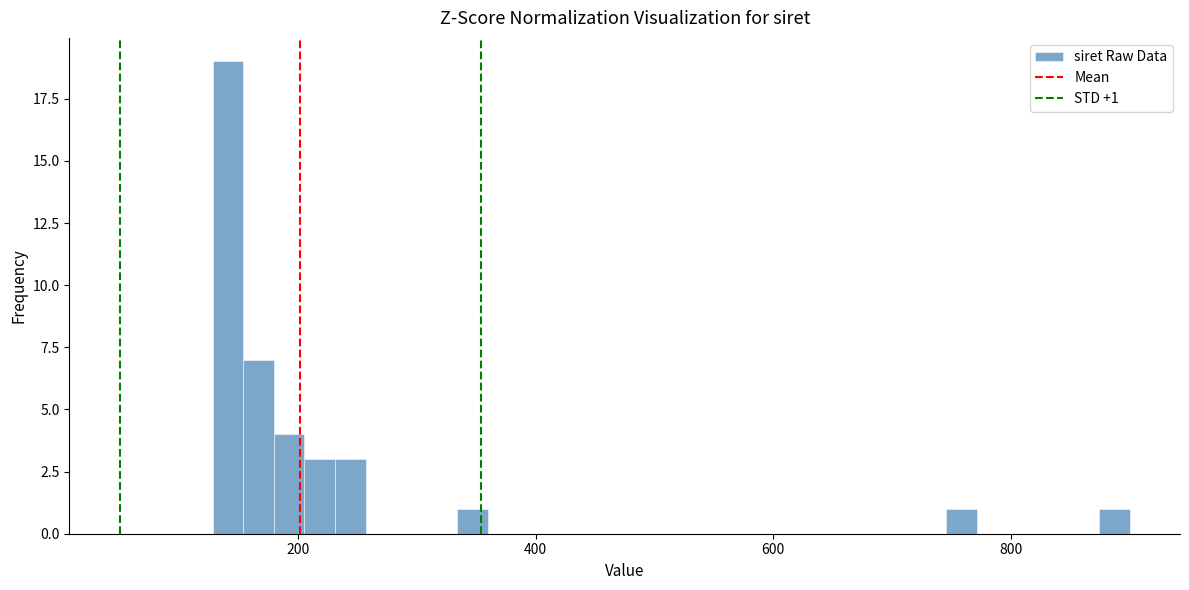

Around what value on the x-axis is the tallest bar? Give the approximate position of its centre, as read against the axis.

140